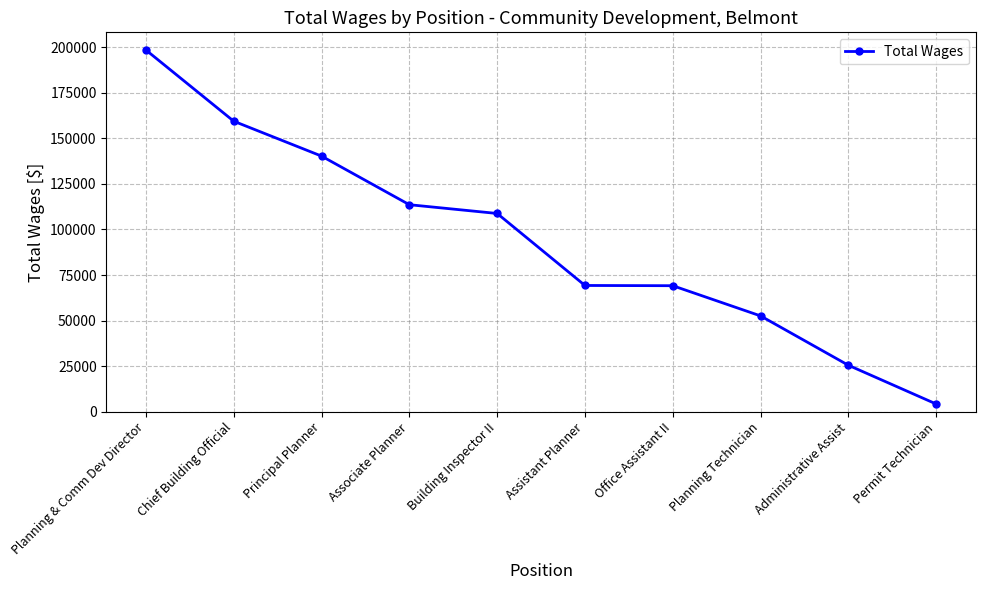

What position from the right is Planning Technician?

3